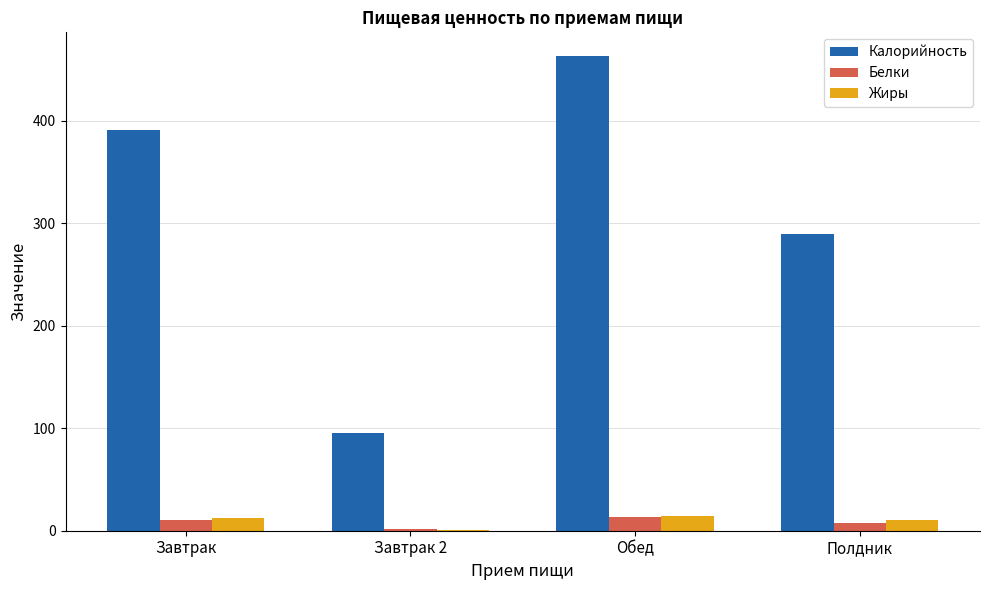

What is the sum of all Жиры values?

37.7